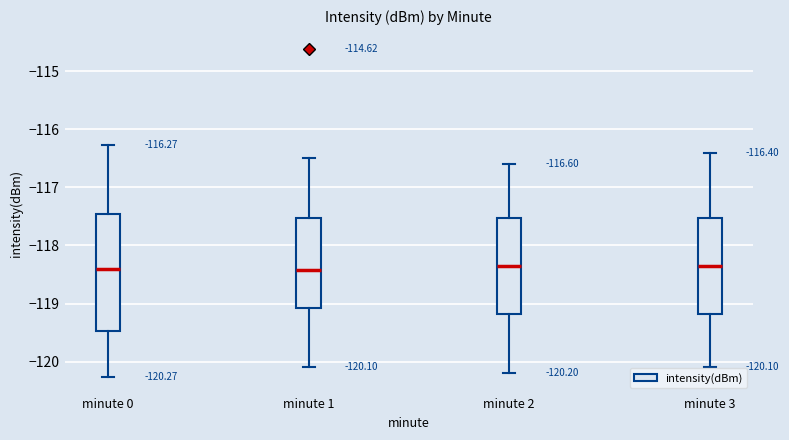

Which box is the tallest, from its lower edge to its upper edge?

minute 0